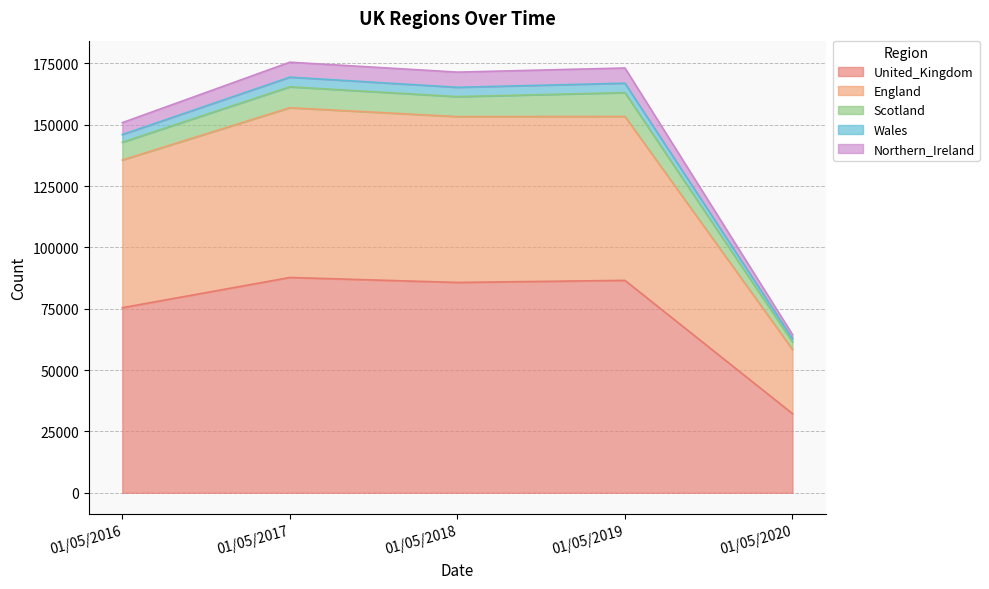

The value of United_Kingdom at 01/05/2019 is 140936. True or false?

False